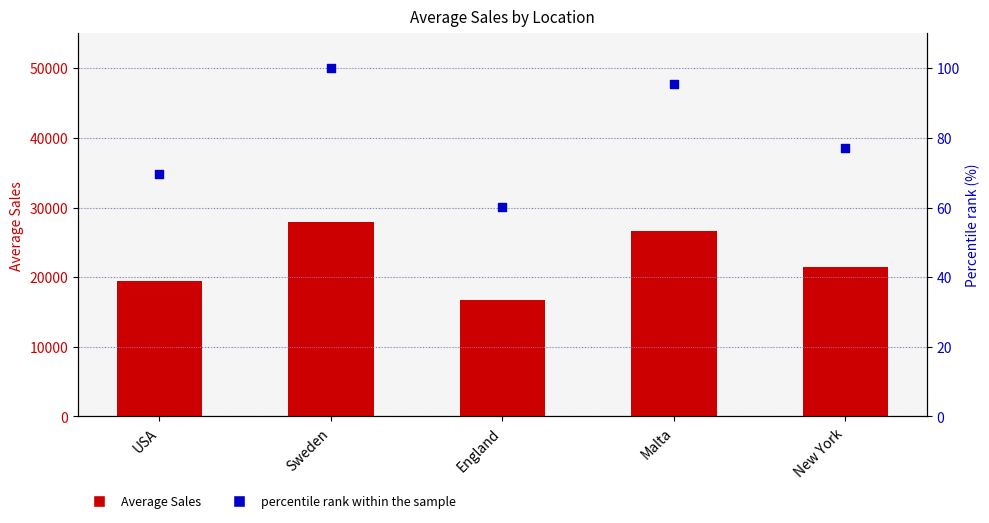

Which series has the largest total across all categories?

Average Sales